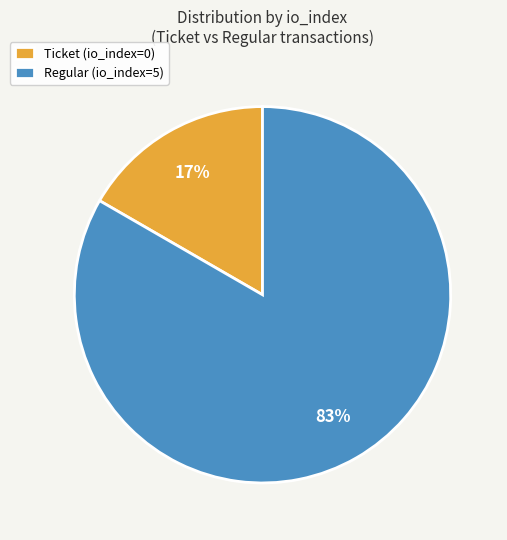

To the nearest percent, what is the combined percentage of Ticket (io_index=0) and Regular (io_index=5)?

100%